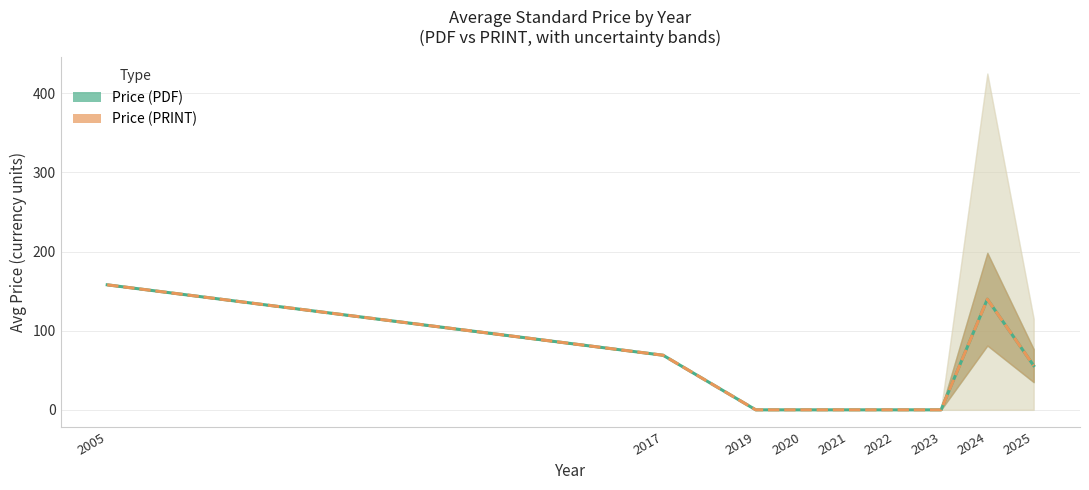

What is the sum of all Price (PRINT) values?

422.7